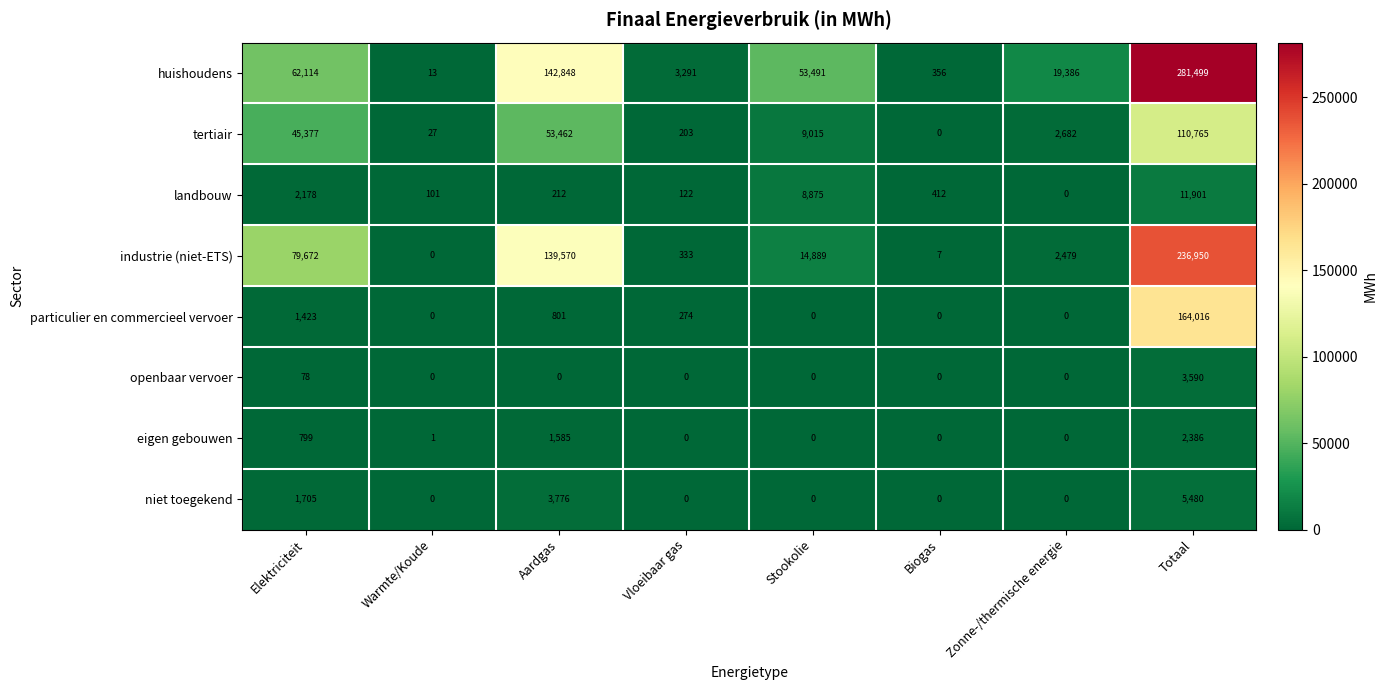

What is the spread (max minus min) of values at Stookolie?

53491